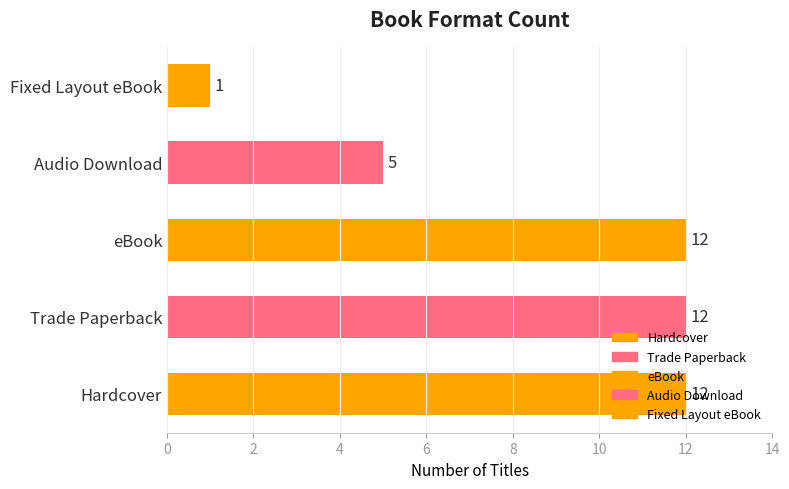

Does the chart contain any negative values?

No